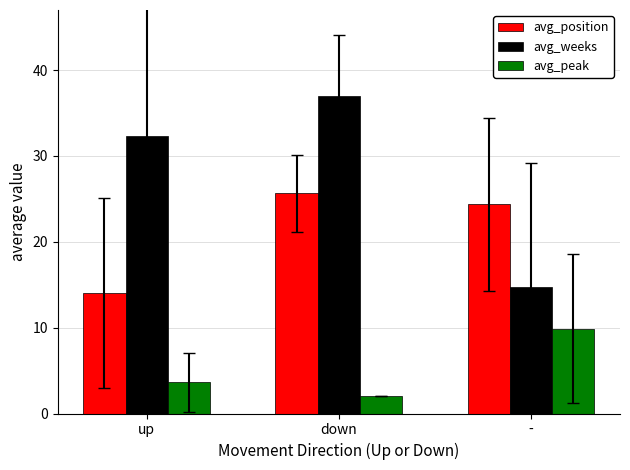

Reading left to right, transcribe all the data shown in this chart.

avg_position: up=14.0	down=25.7	-=24.3
avg_weeks: up=32.3	down=37.0	-=14.8
avg_peak: up=3.6	down=2.0	-=9.9